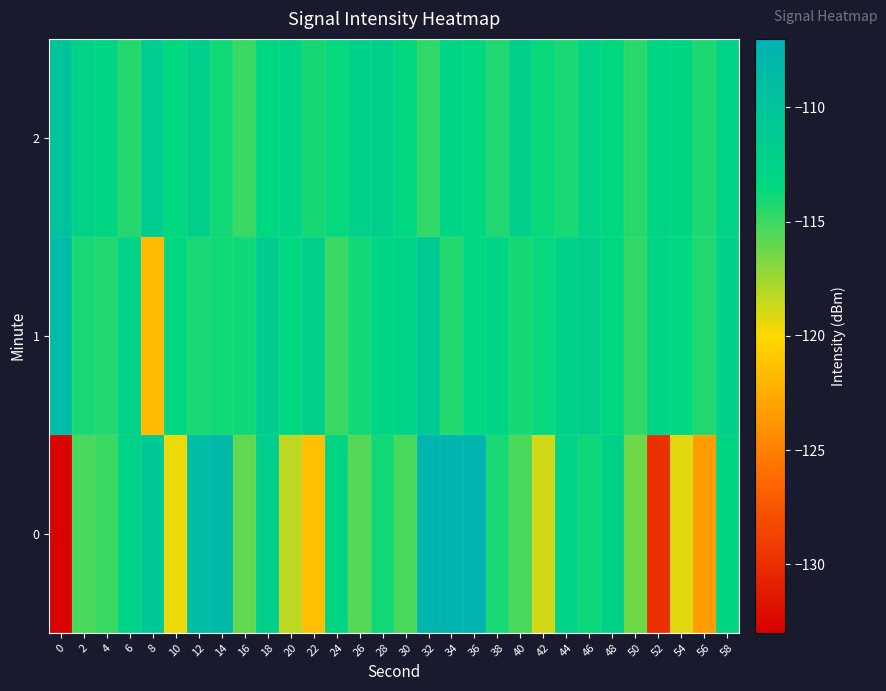

List the series in order of their peak value, highest first.

0, 1, 2